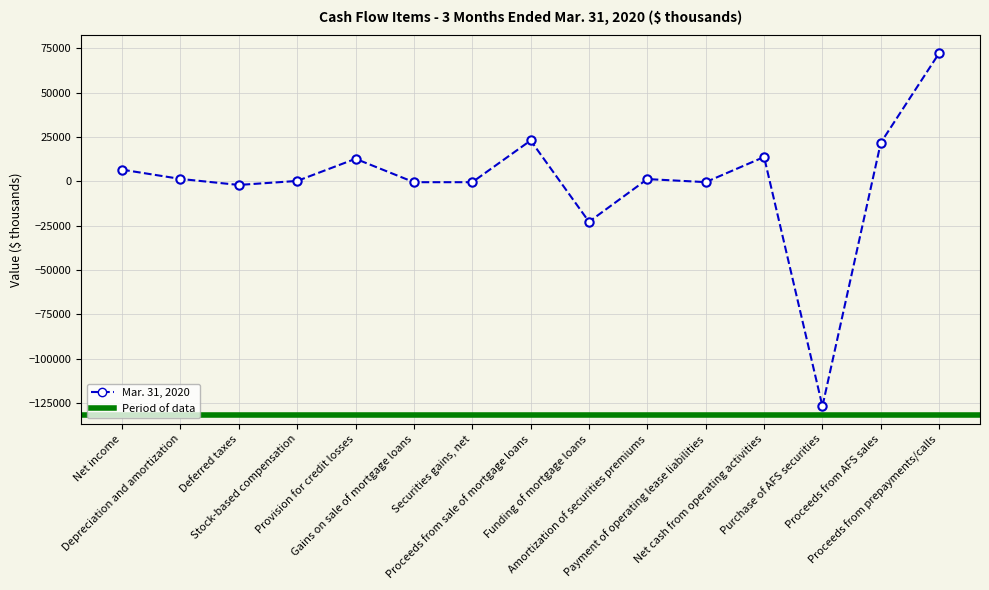

What is the minimum value shown in the chart?

-126748